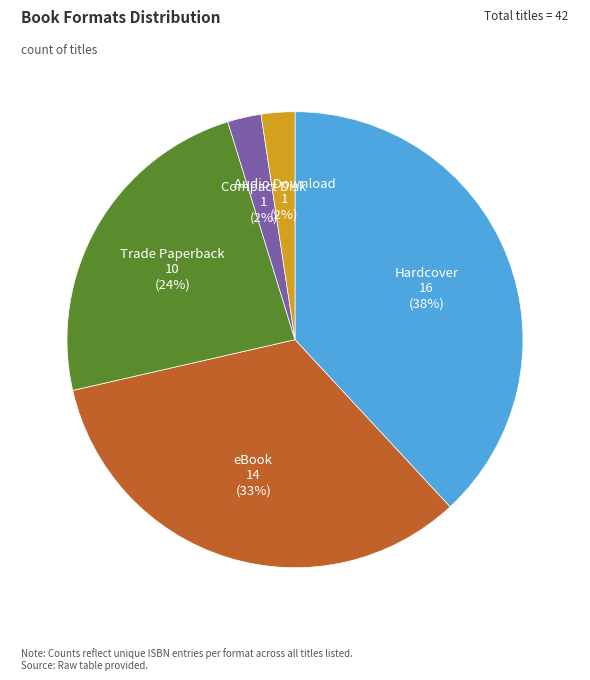

Between Hardcover and Compact Disk, which is larger?

Hardcover